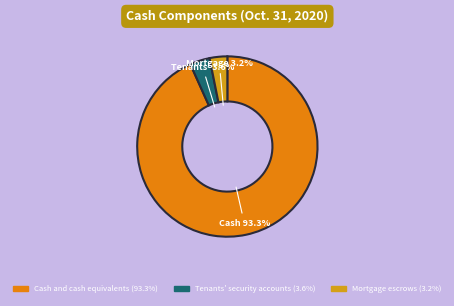

To the nearest percent, what is the combined percentage of Mortgage escrows and Cash and cash equivalents?

96%